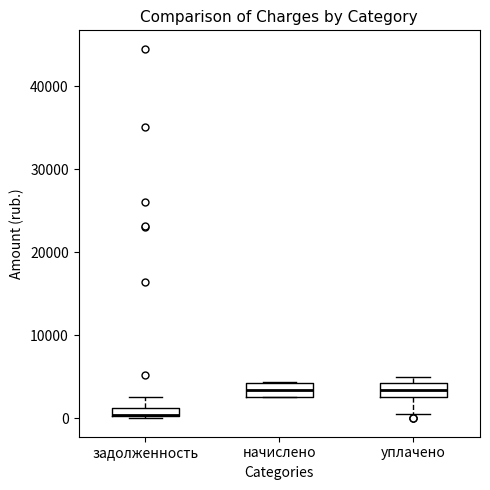

Where is the lower edge of the box for задолженность on the y-axis? The values are not printed on the chart, so give them approximately, as read against the axis.

0